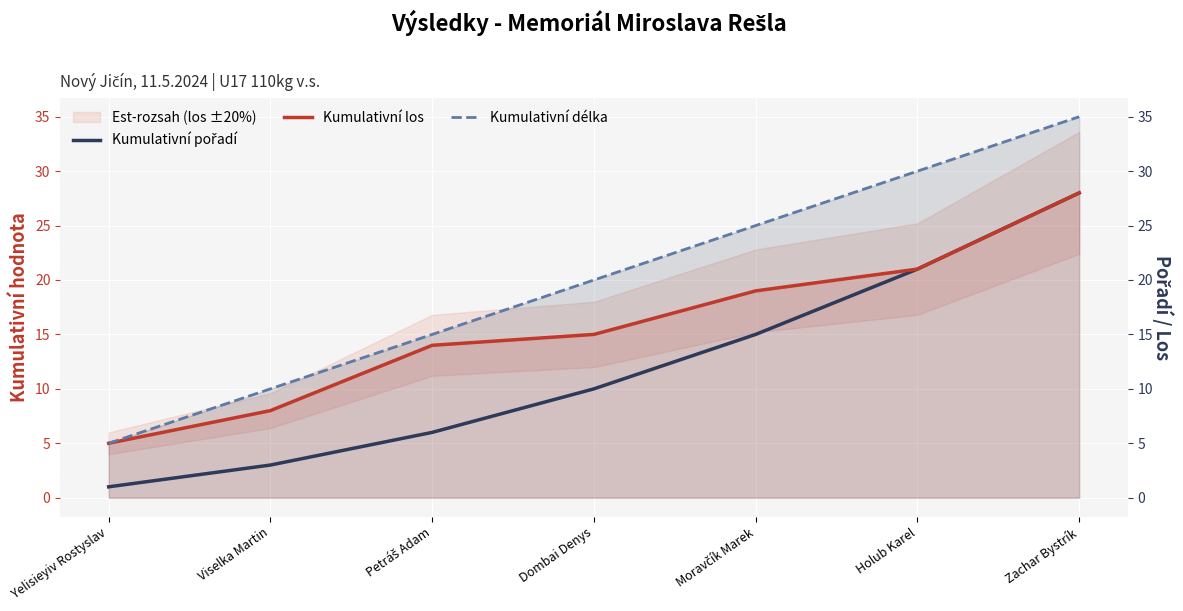

Reading left to right, extract all data points from this chart.

Kumulativní pořadí: Yelisieyiv Rostyslav=1	Viselka Martin=3	Petráš Adam=6	Dombai Denys=10	Moravčík Marek=15	Holub Karel=21	Zachar Bystrík=28
Kumulativní los: Yelisieyiv Rostyslav=5	Viselka Martin=8	Petráš Adam=14	Dombai Denys=15	Moravčík Marek=19	Holub Karel=21	Zachar Bystrík=28
Kumulativní délka: Yelisieyiv Rostyslav=5	Viselka Martin=10	Petráš Adam=15	Dombai Denys=20	Moravčík Marek=25	Holub Karel=30	Zachar Bystrík=35